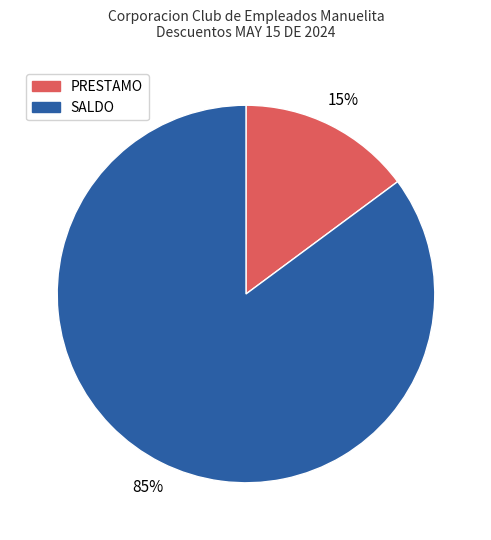

What is the smallest slice in the pie chart?

PRESTAMO